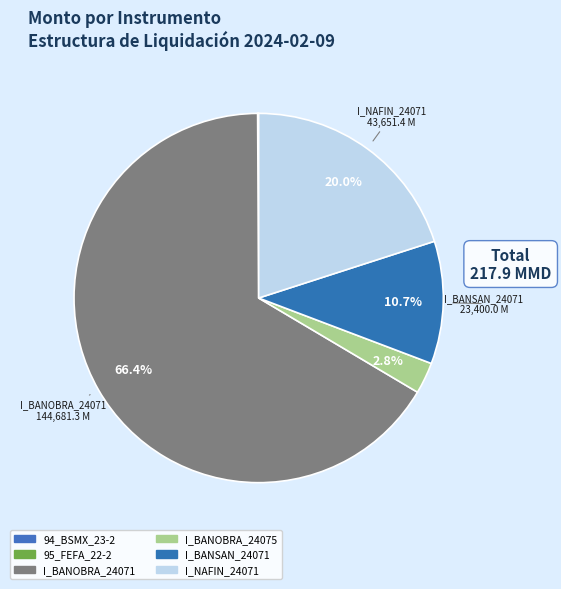

Which category accounts for the majority?

I_BANOBRA_24071